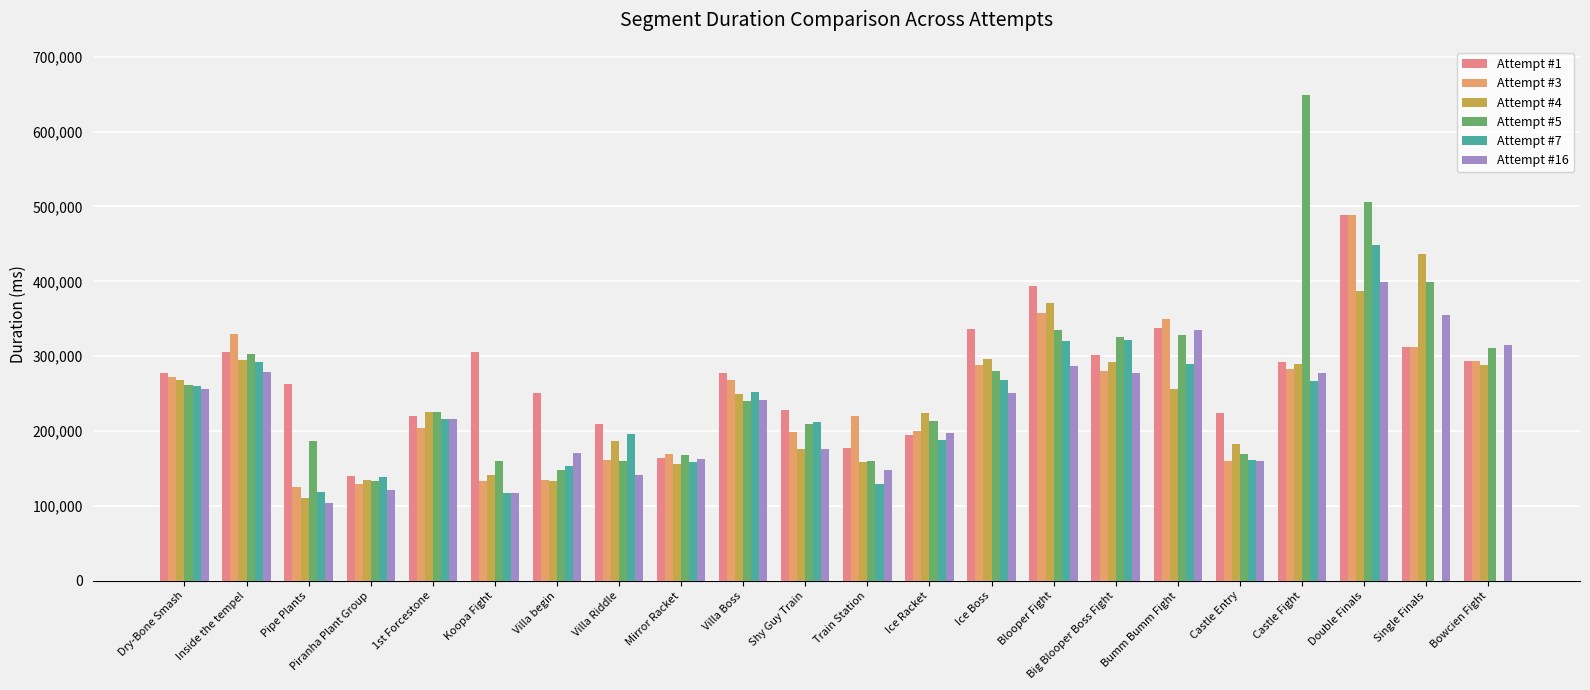

At which label does Attempt #5 reach its peak?

Castle Fight